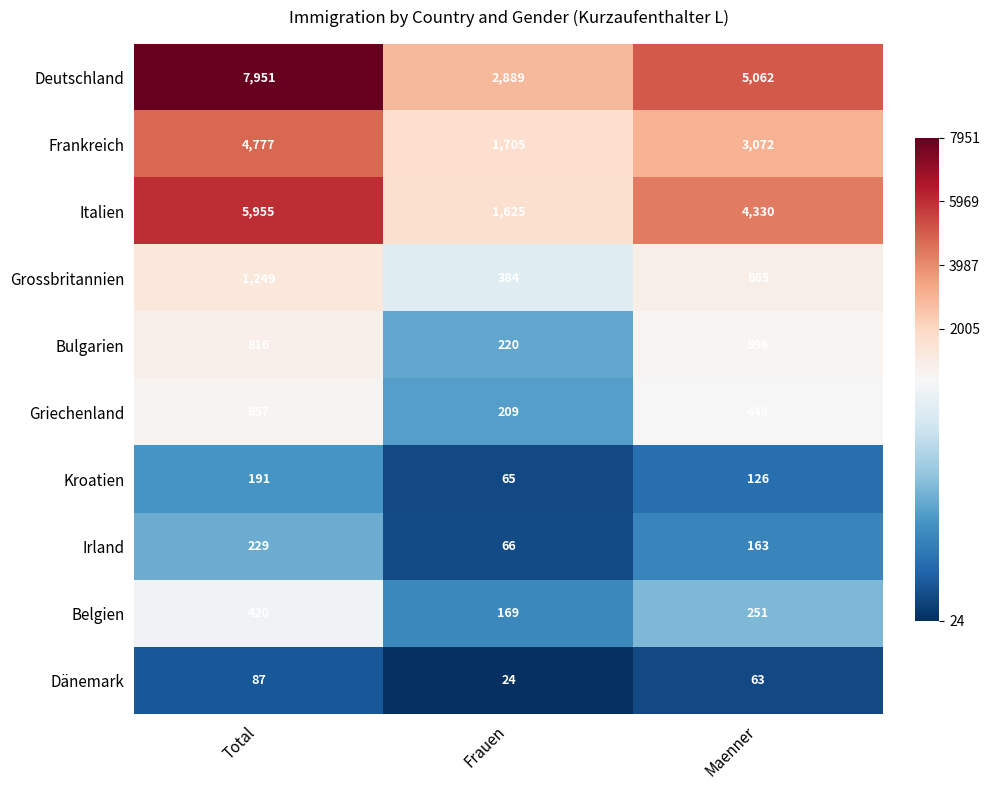

Which series has the largest range (max minus min)?

Deutschland